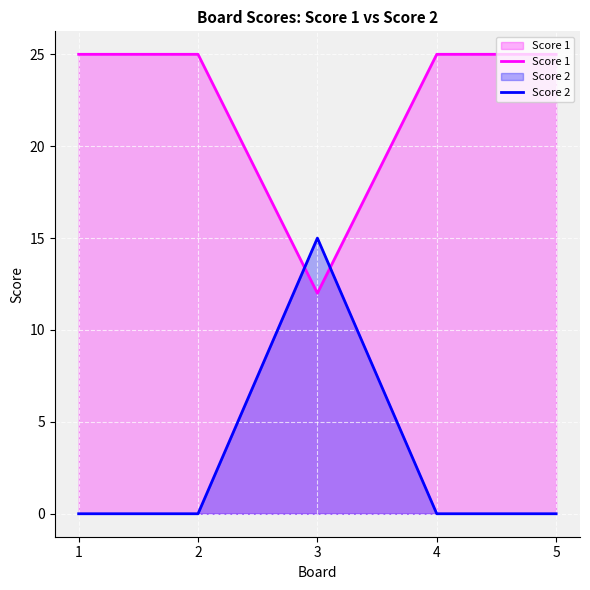

How many intersections are there between Score 2 and Score 1?

2